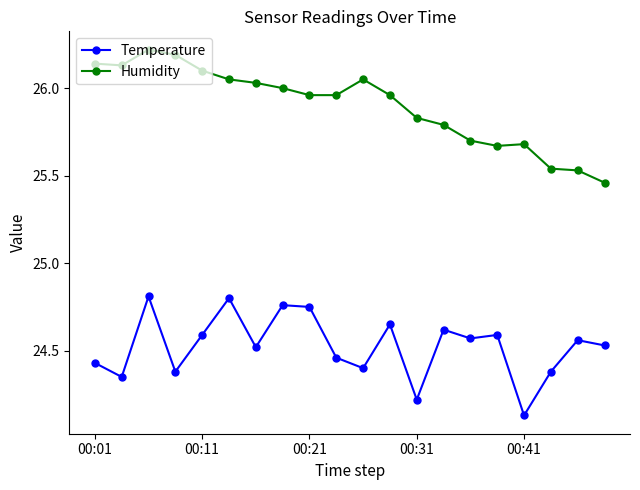

True or false: Temperature and Humidity intersect in this chart.

False